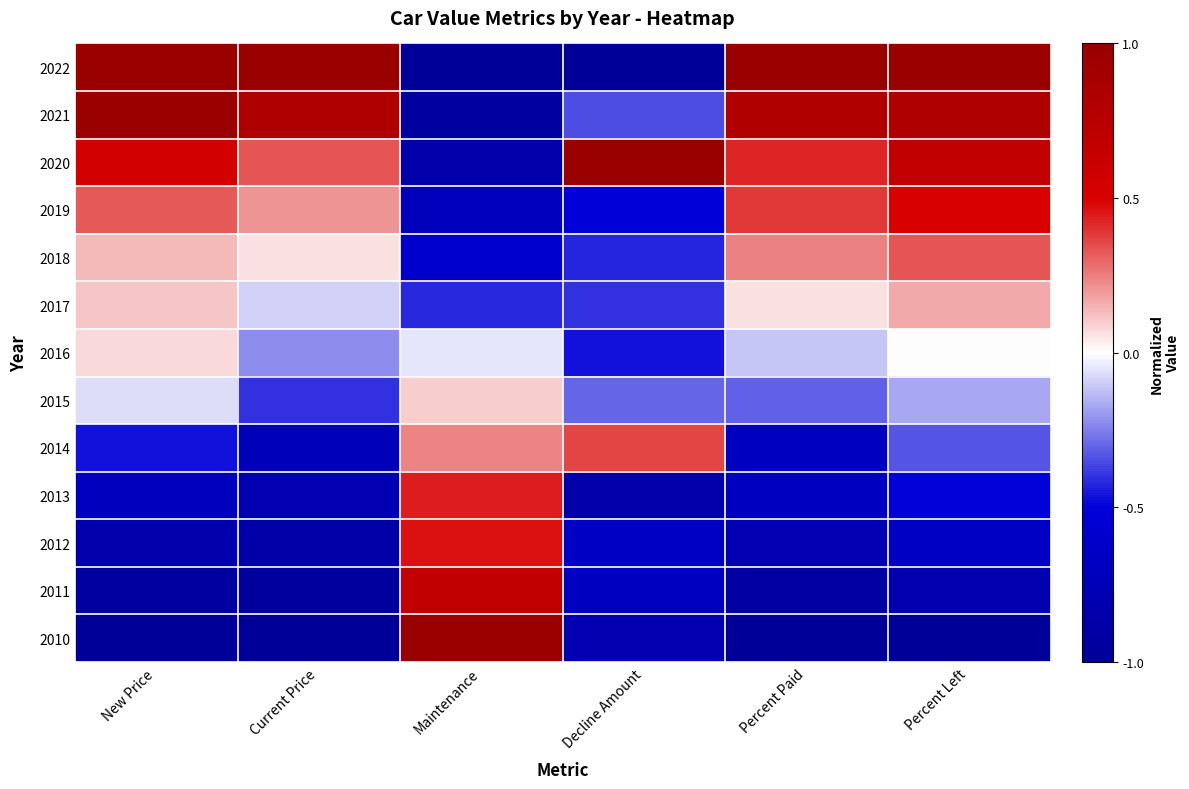

Which has a higher value, Maintenance or Percent Left?

Percent Left